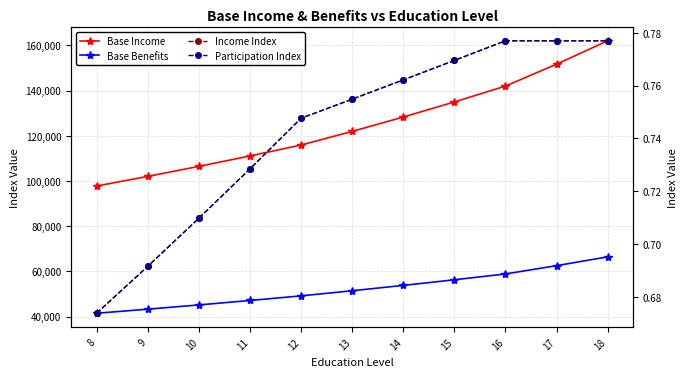

Which label corresponds to the smallest value in the chart?

8